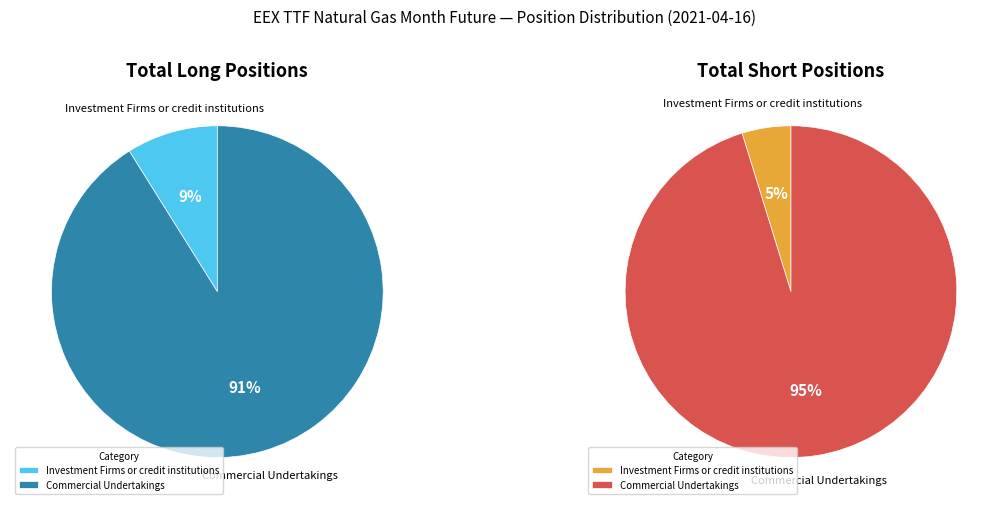

At Commercial Undertakings, list the series in order from largest to smallest.

Short, Long